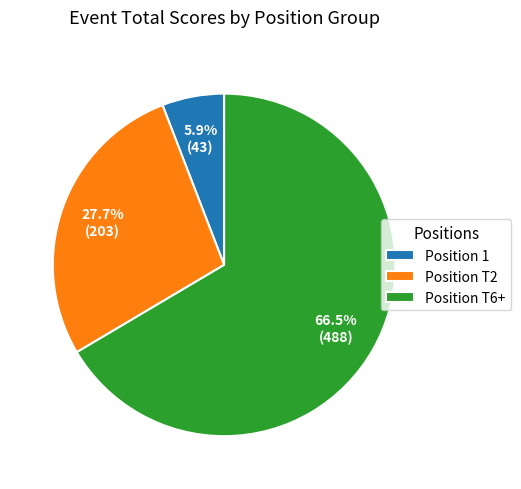

To the nearest percent, what is the difference between the largest and smallest slice percentages?

61%